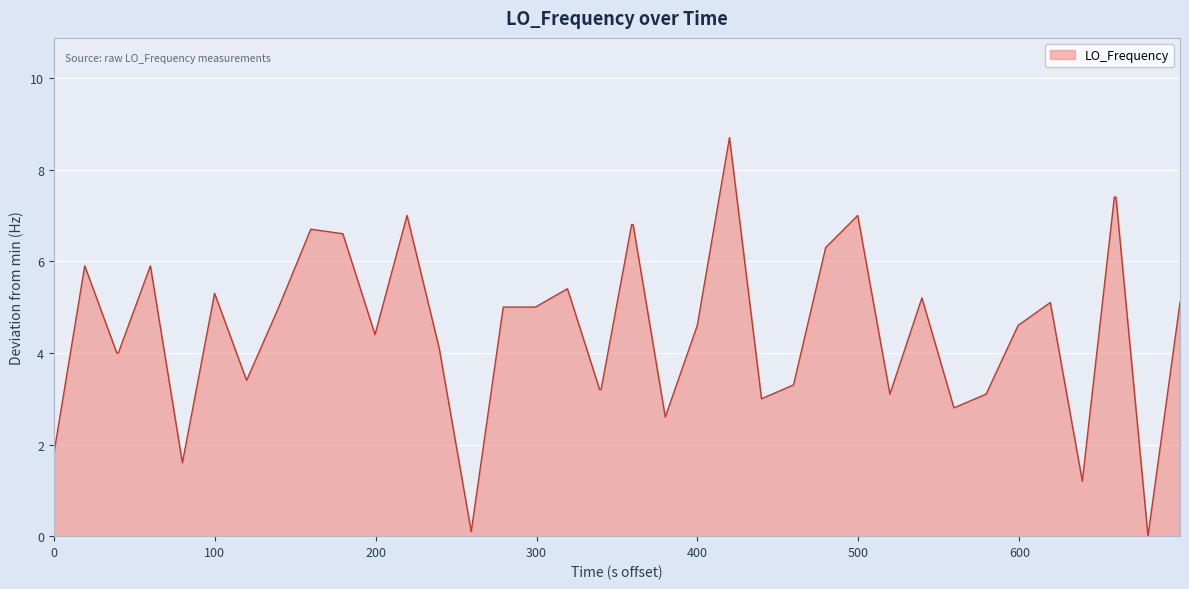

Does the chart have visible grid lines?

Yes